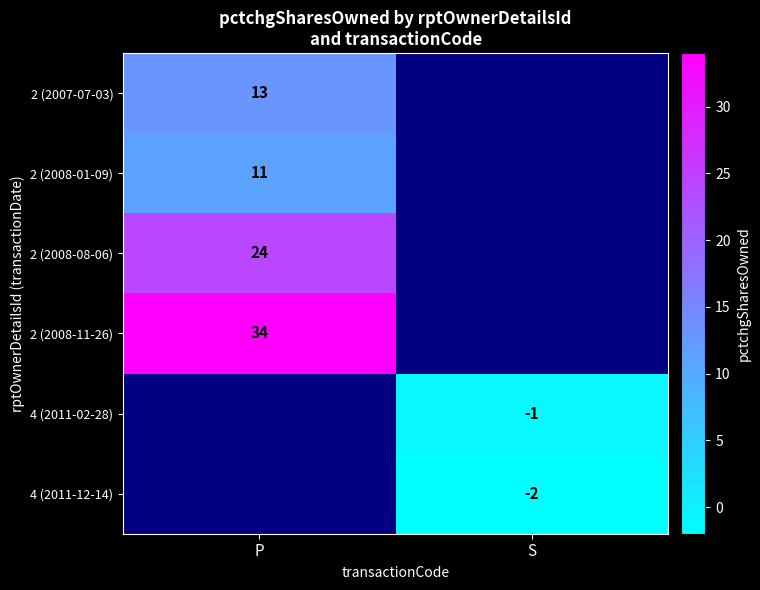

Is it true that 4 (2011-12-14) equals -2 at S?

True